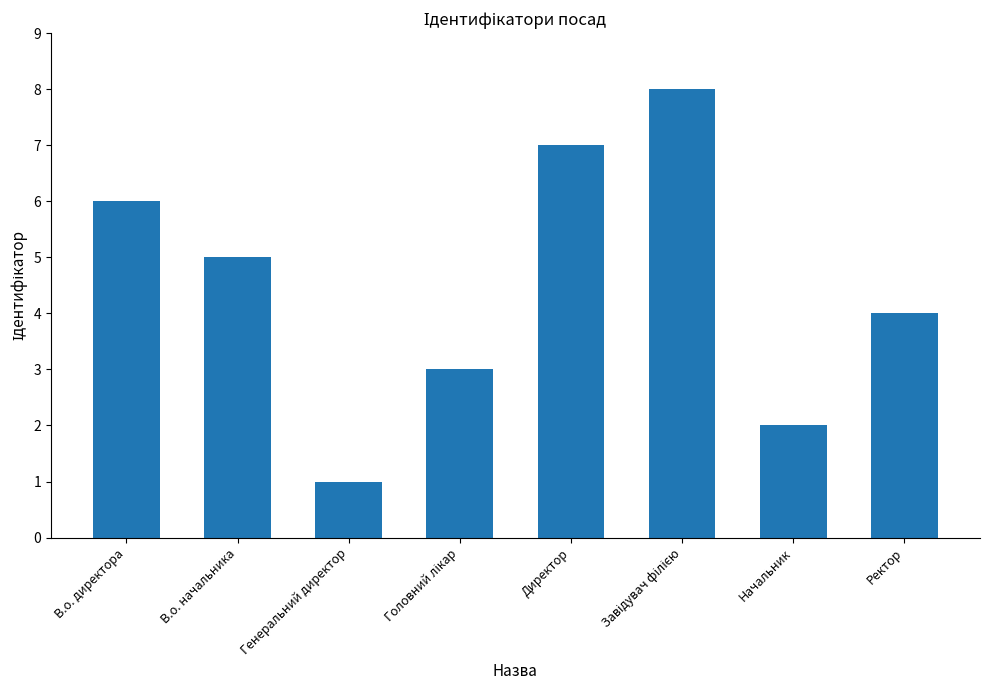

What position from the left is Начальник?

7